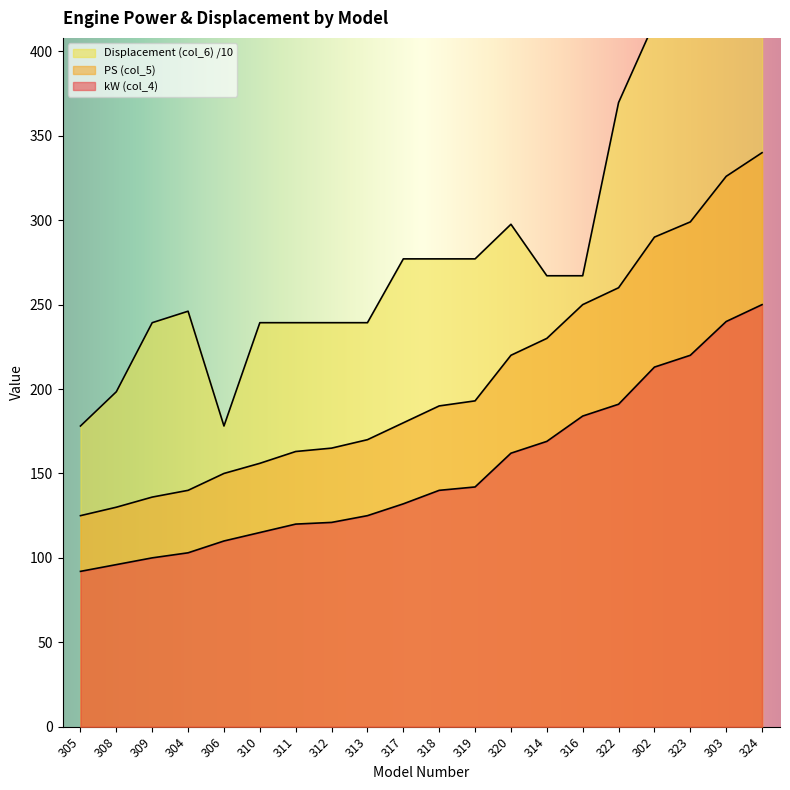

List the labels in order of Displacement (col_6) value, smallest first.

305, 306, 308, 309, 310, 311, 312, 313, 304, 314, 316, 317, 318, 319, 320, 322, 302, 323, 303, 324